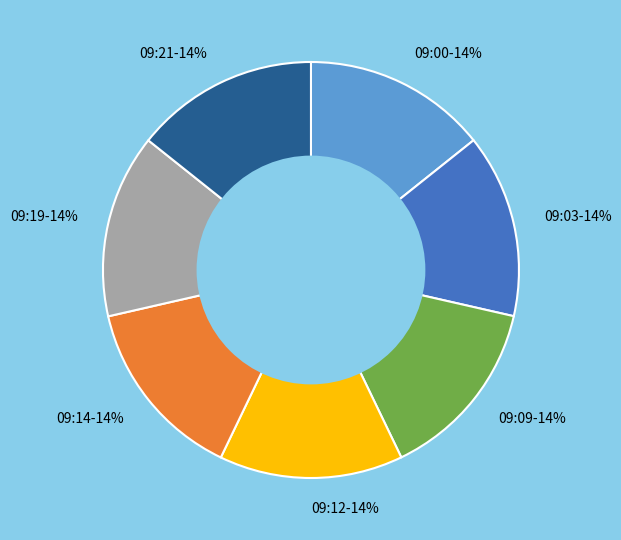

Do 09:03-14% and 09:00-14% together represent more than half of the pie?

No